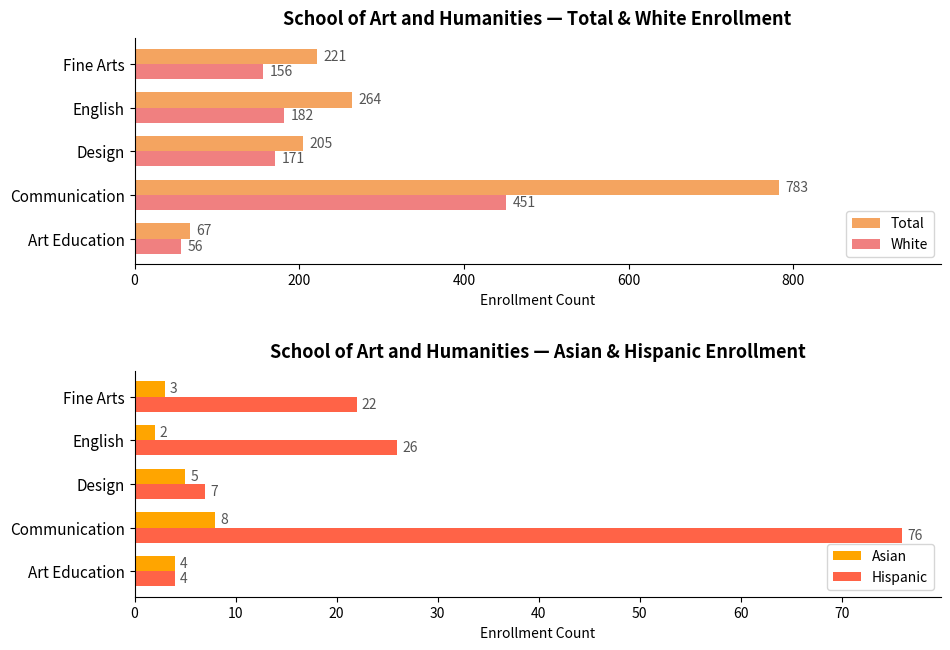

What is the difference between the White values at Art Education and English?

126